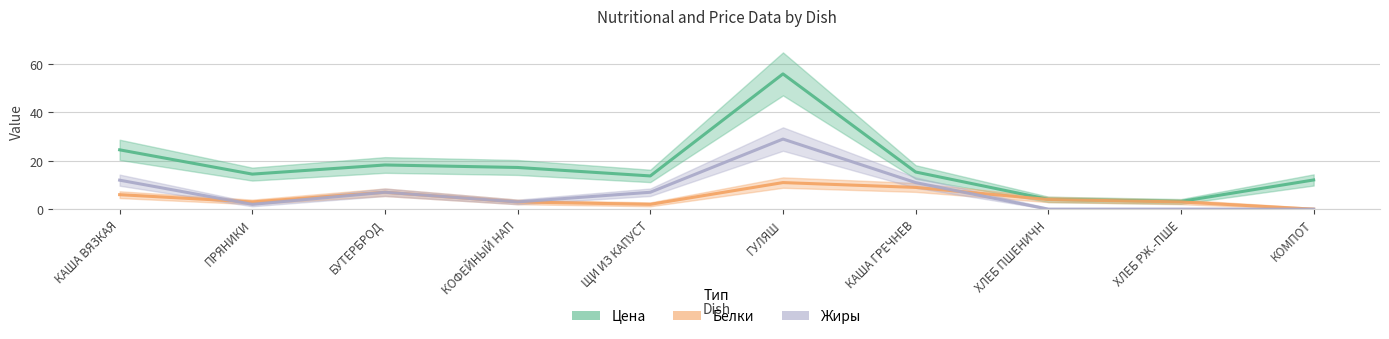

What are all the series names shown in the legend?

Цена, Белки, Жиры